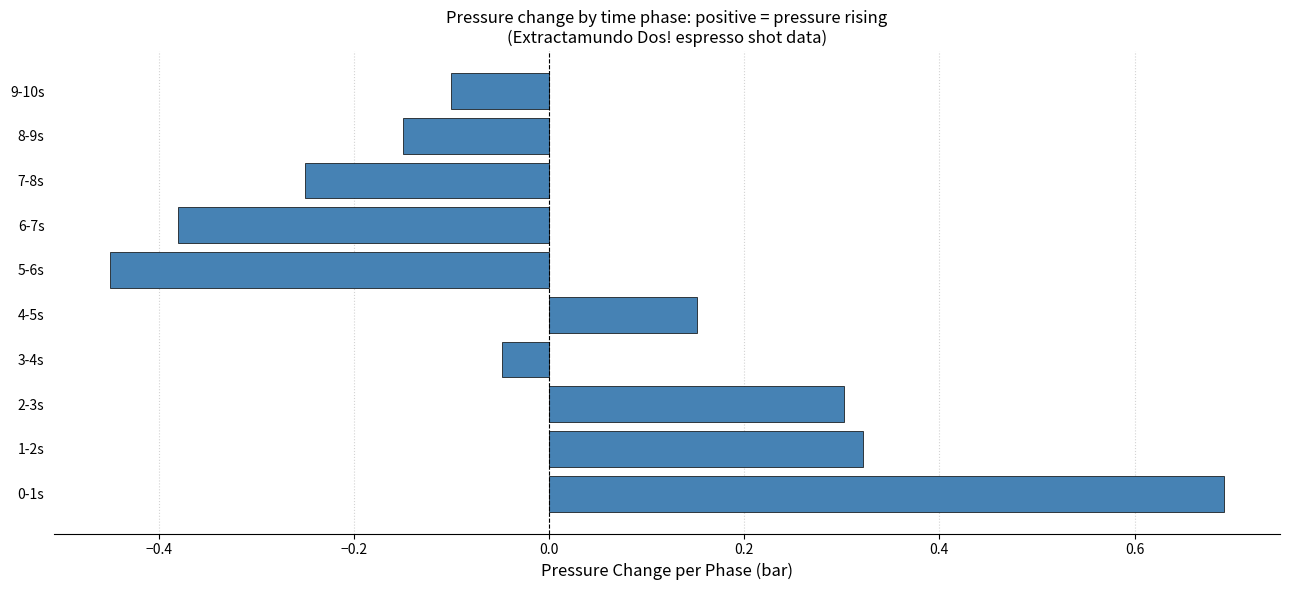

What is the greatest value displayed?

0.7